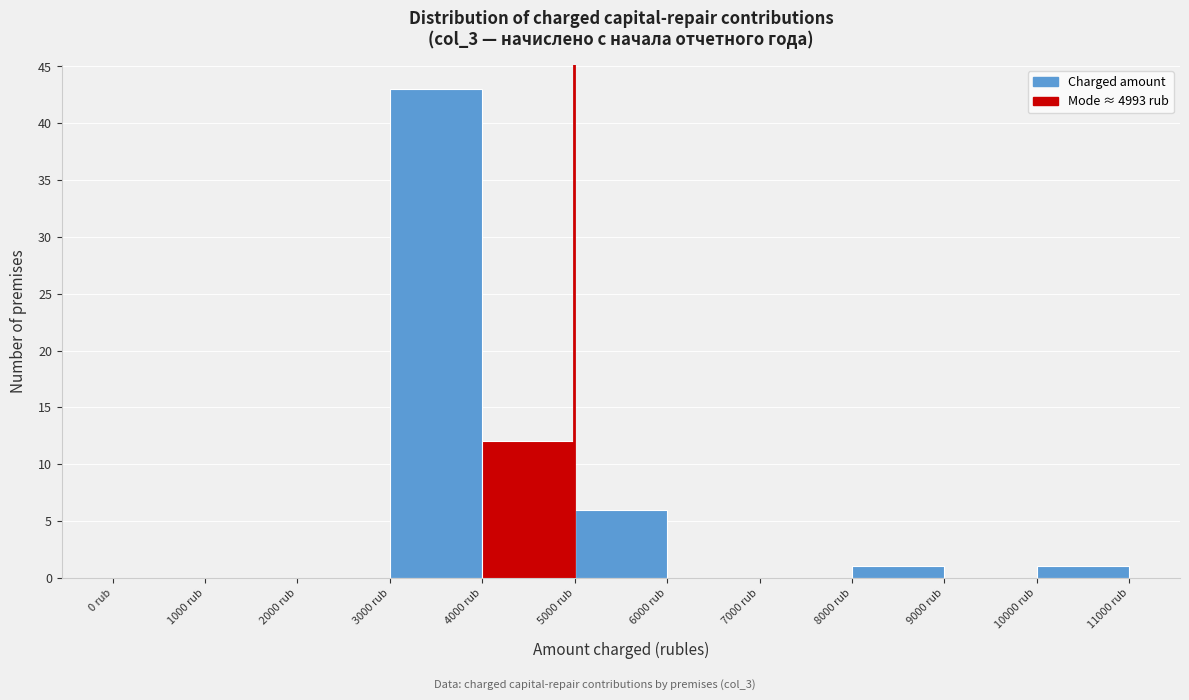

Which range on the x-axis has the tallest bar?

3000 to 4000